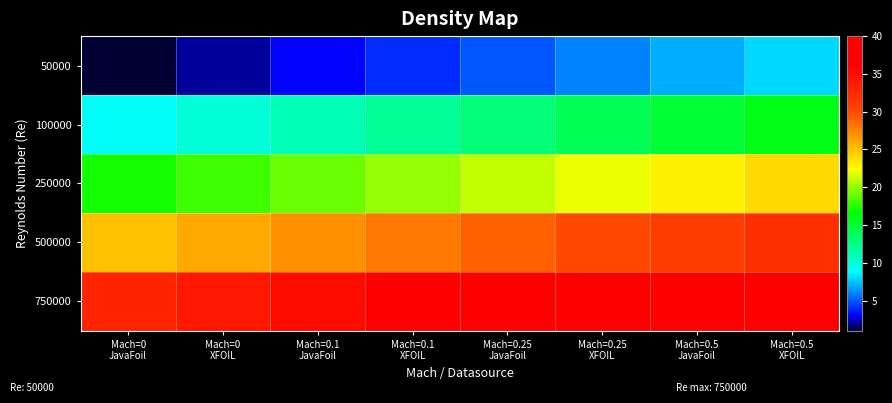

Reading right to left, extract all data points from this chart.

50000: Mach=0.5
XFOIL=8	Mach=0.5
JavaFoil=7	Mach=0.25
XFOIL=6	Mach=0.25
JavaFoil=5	Mach=0.1
XFOIL=4	Mach=0.1
JavaFoil=3	Mach=0
XFOIL=2	Mach=0
JavaFoil=1
100000: Mach=0.5
XFOIL=16	Mach=0.5
JavaFoil=15	Mach=0.25
XFOIL=14	Mach=0.25
JavaFoil=13	Mach=0.1
XFOIL=12	Mach=0.1
JavaFoil=11	Mach=0
XFOIL=10	Mach=0
JavaFoil=9
250000: Mach=0.5
XFOIL=24	Mach=0.5
JavaFoil=23	Mach=0.25
XFOIL=22	Mach=0.25
JavaFoil=21	Mach=0.1
XFOIL=20	Mach=0.1
JavaFoil=19	Mach=0
XFOIL=18	Mach=0
JavaFoil=17
500000: Mach=0.5
XFOIL=32	Mach=0.5
JavaFoil=31	Mach=0.25
XFOIL=30	Mach=0.25
JavaFoil=29	Mach=0.1
XFOIL=28	Mach=0.1
JavaFoil=27	Mach=0
XFOIL=26	Mach=0
JavaFoil=25
750000: Mach=0.5
XFOIL=40	Mach=0.5
JavaFoil=39	Mach=0.25
XFOIL=38	Mach=0.25
JavaFoil=37	Mach=0.1
XFOIL=36	Mach=0.1
JavaFoil=35	Mach=0
XFOIL=34	Mach=0
JavaFoil=33